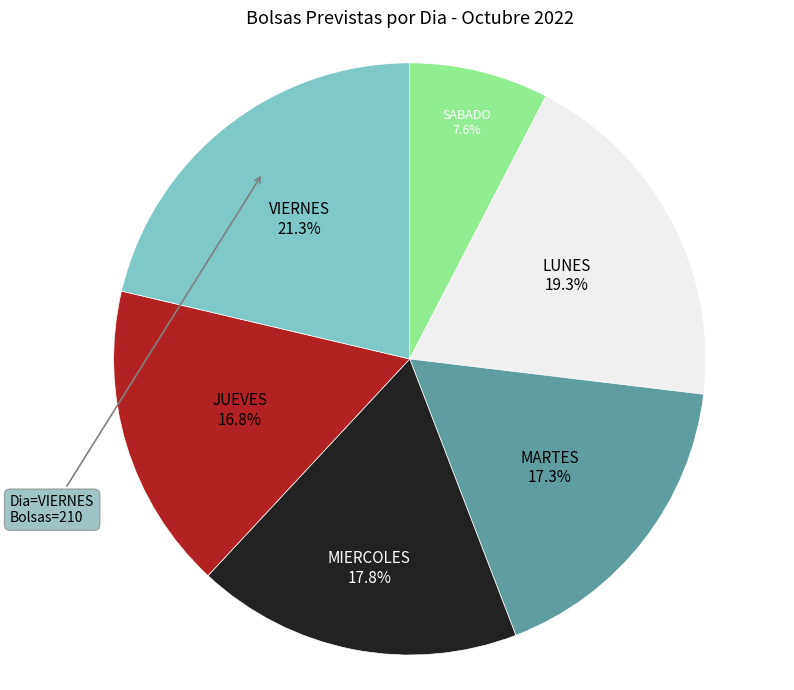

What is the largest slice in the pie chart?

VIERNES